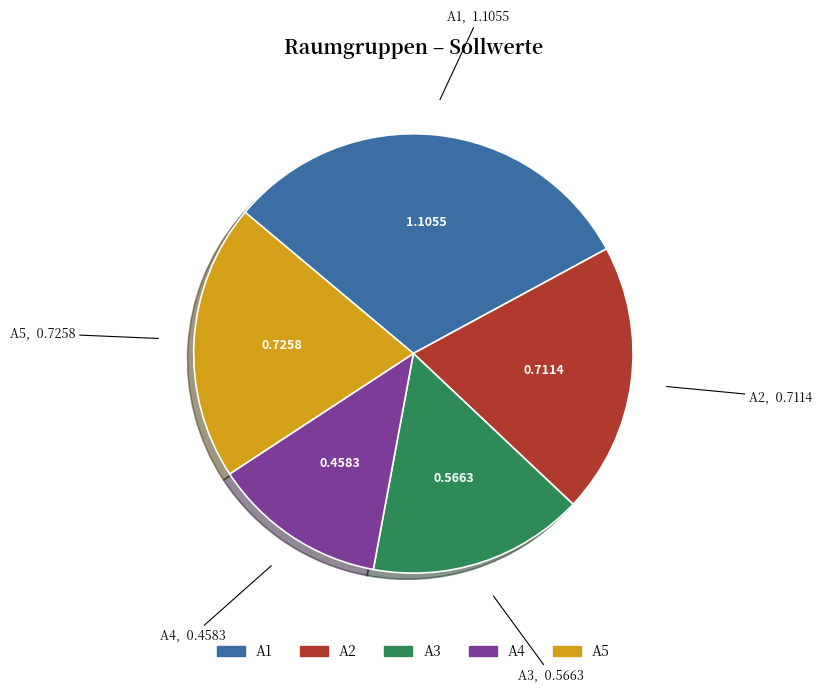

Combined, do A1 and A4 account for over 50%?

No